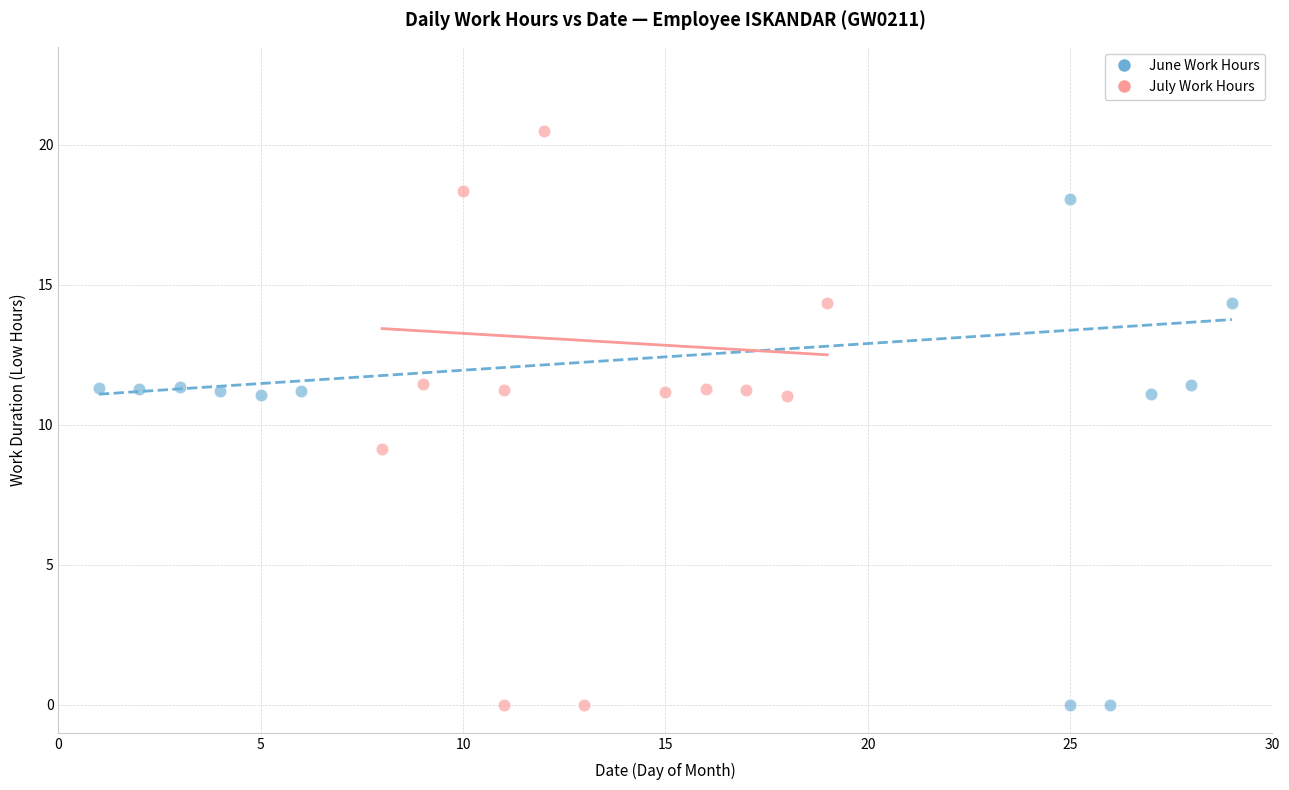

Which series has the widest spread of Y values?

July Work Hours